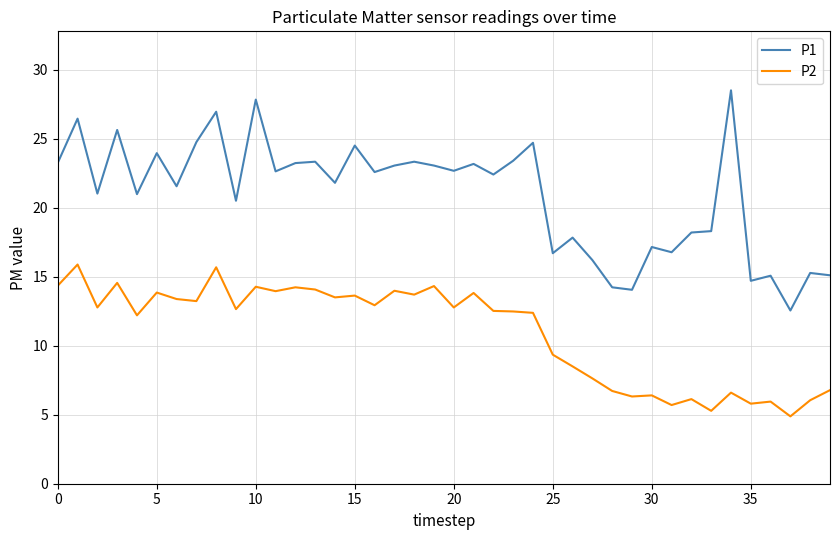

List the series in order of their overall mean, lowest first.

P2, P1